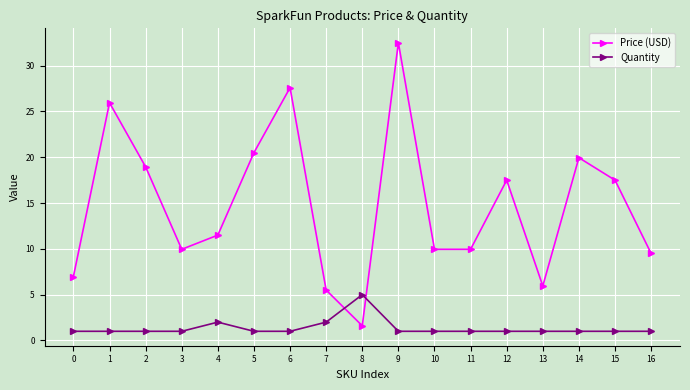

Is it true that Price (USD) equals 5.6 at 10?

False